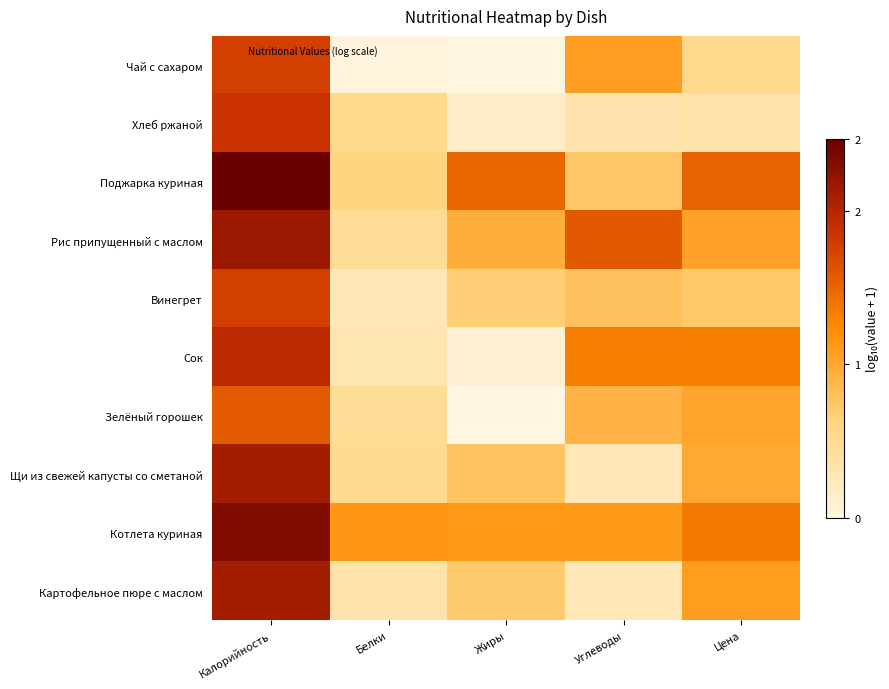

List the series in order of their peak value, lowest first.

Зелёный горошек, Чай с сахаром, Винегрет, Хлеб ржаной, Сок, Щи из свежей капусты со сметаной, Картофельное пюре с маслом, Рис припущенный с маслом, Котлета куриная, Поджарка куриная